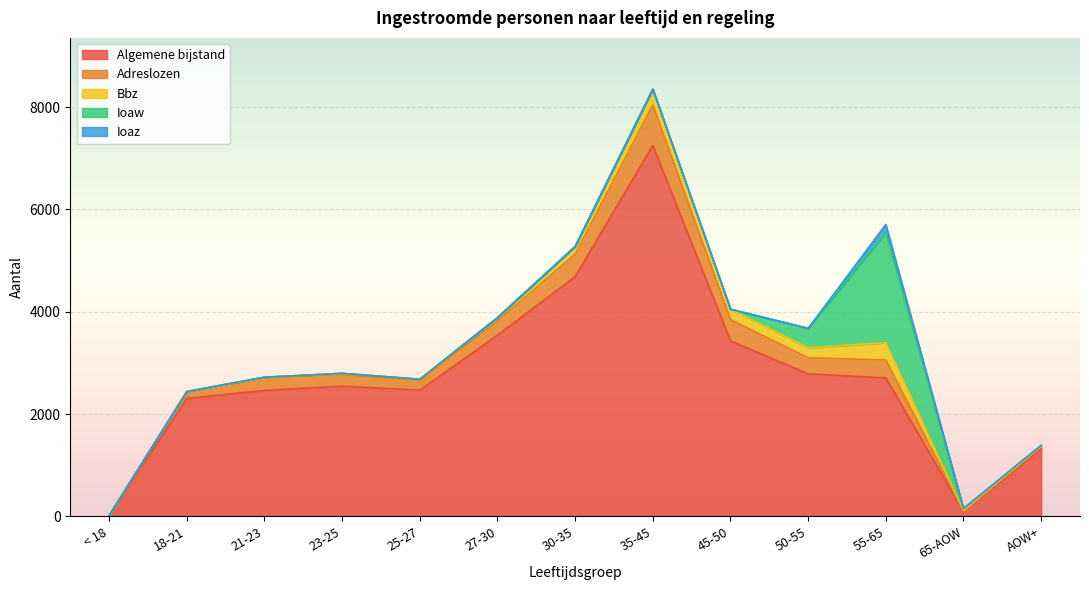

What is the label of the 12th point from the left?

65-AOW